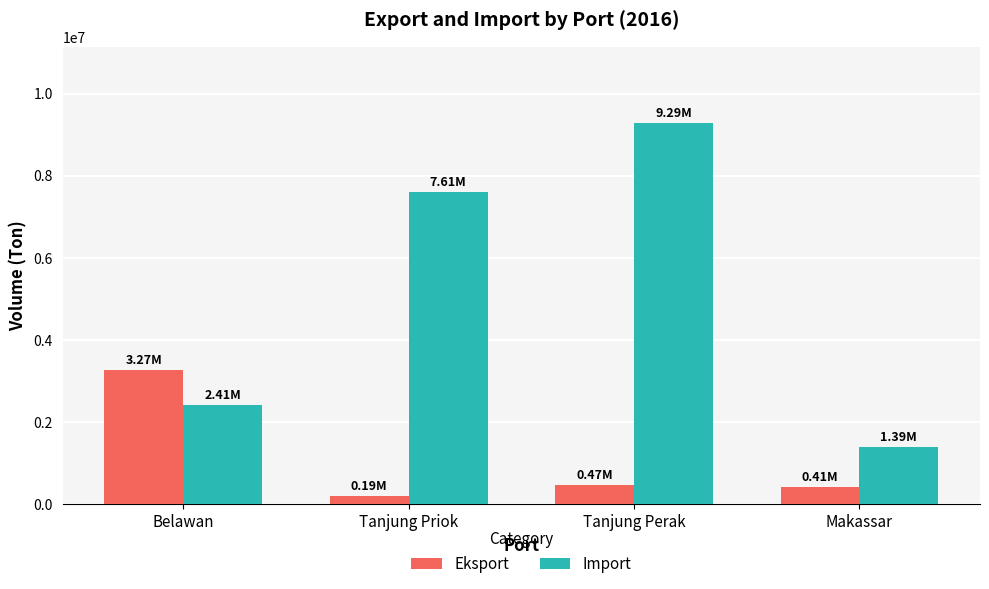

At which label is Import closest to 5336044?

Tanjung Priok